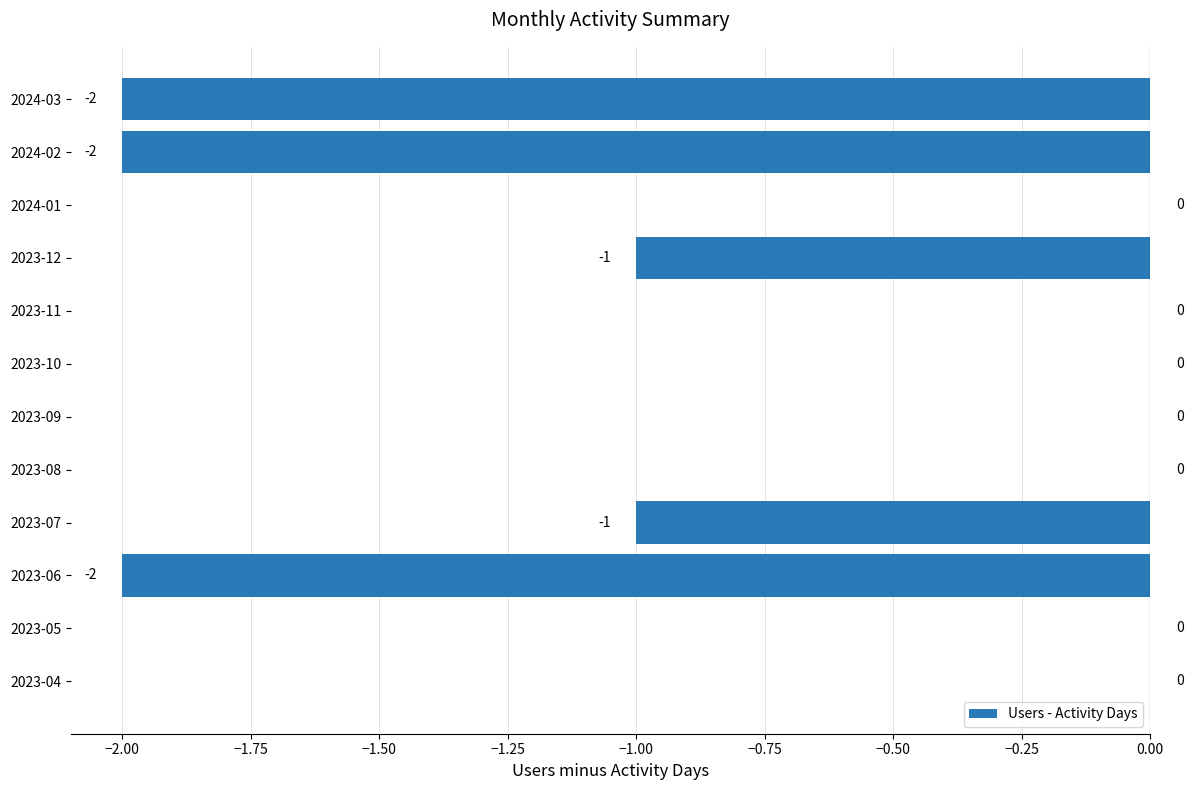

Is it true that the value at 2023-09 is -1?

False